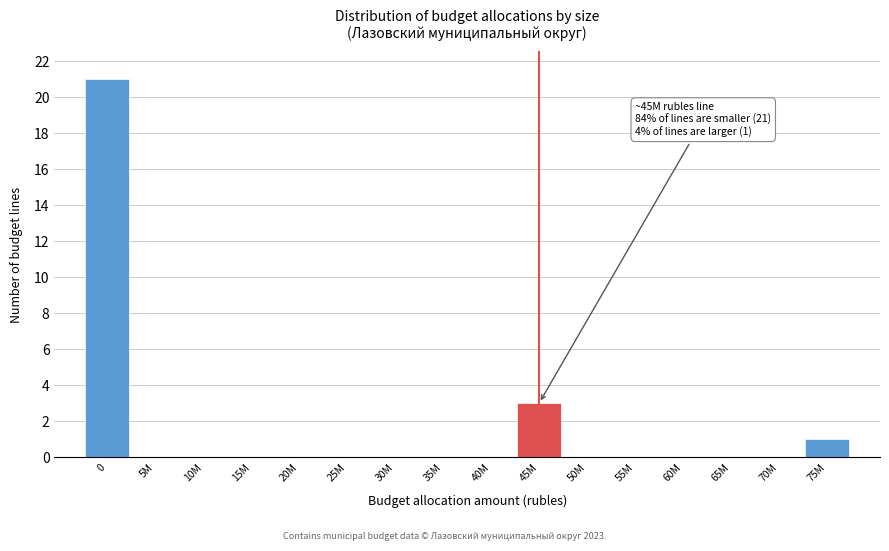

Reading right to left, transcribe all the data shown in this chart.

75M=1	70M=0	65M=0	60M=0	55M=0	50M=0	45M=3	40M=0	35M=0	30M=0	25M=0	20M=0	15M=0	10M=0	5M=0	0=21